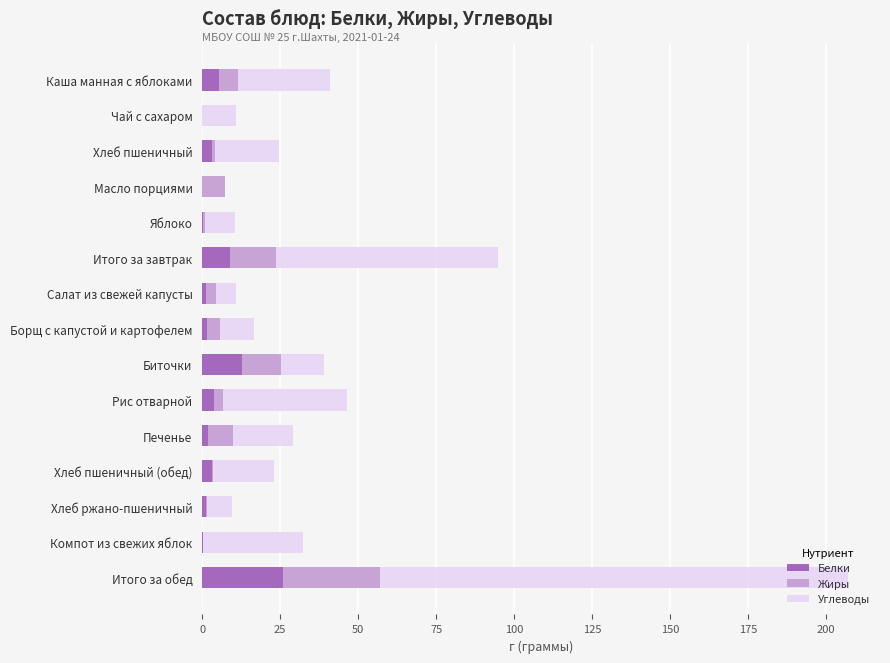

What is the total value across all series at Итого за завтрак?

94.8